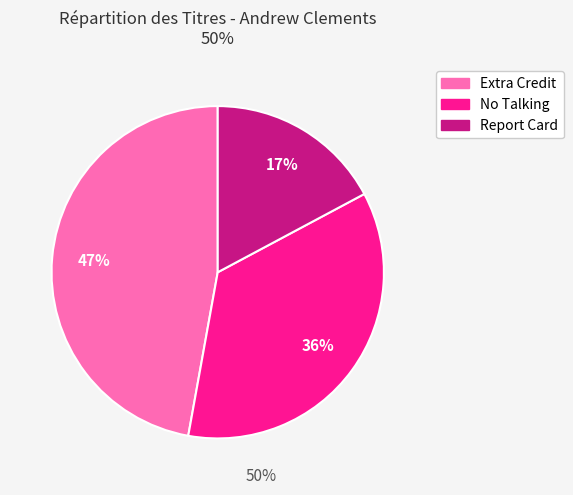

To the nearest percent, what portion does Extra Credit represent?

47%